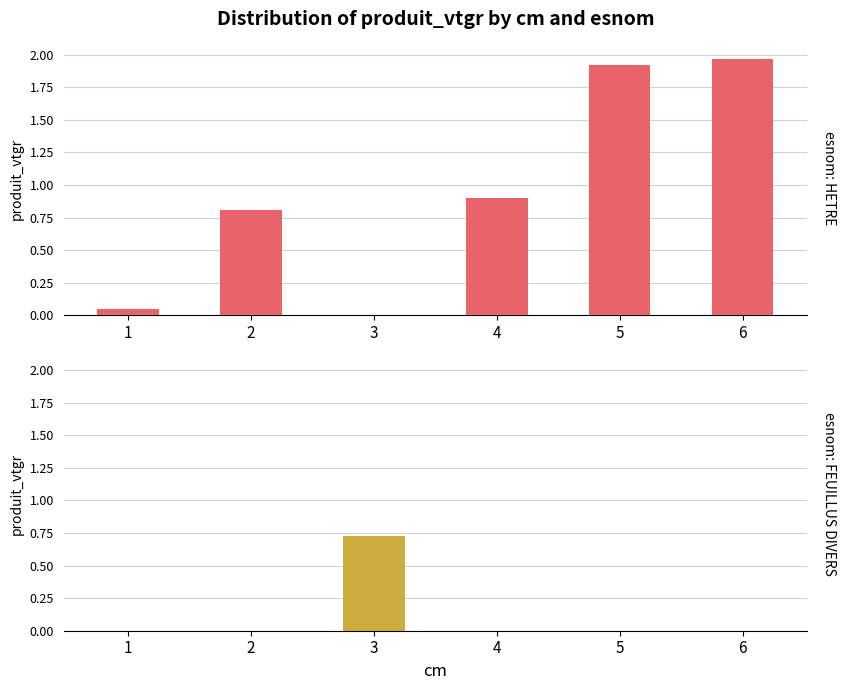

Which label corresponds to the largest value in the chart?

6